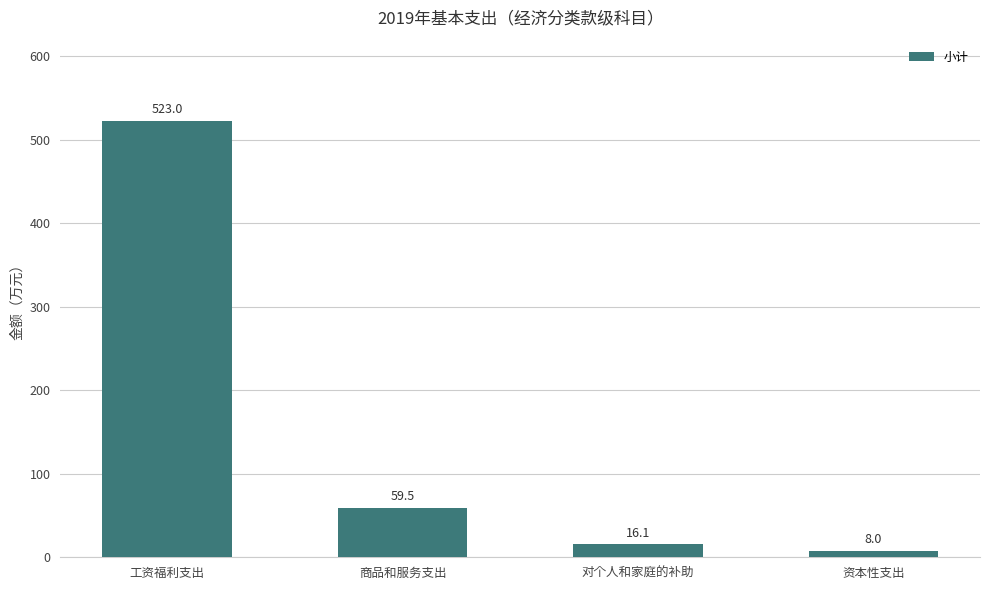

Reading left to right, list all the values displayed in this chart.

工资福利支出=523.0	商品和服务支出=59.5	对个人和家庭的补助=16.1	资本性支出=8.0